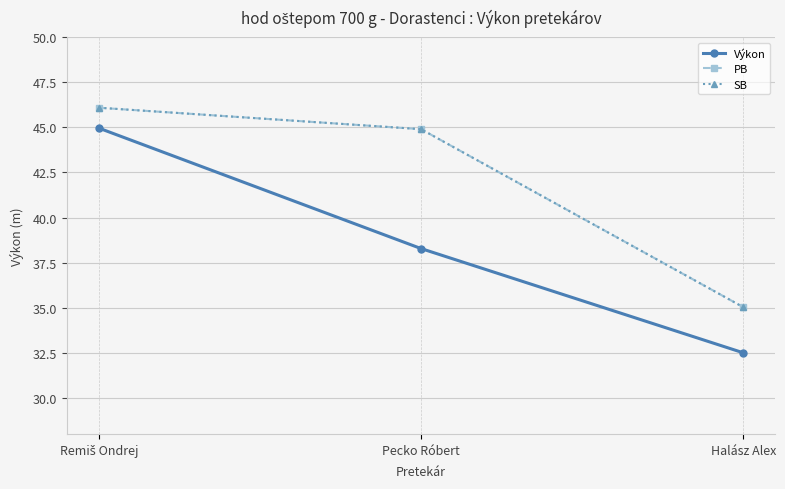

Is it true that Výkon equals 45.0 at Remiš Ondrej?

True